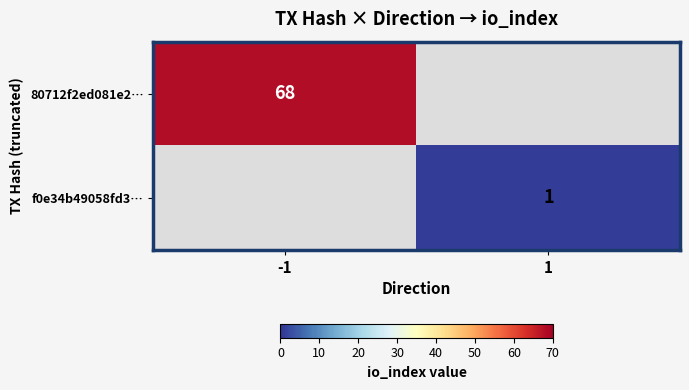

True or false: 80712f2ed081e2… has a value of 68 at -1.

True